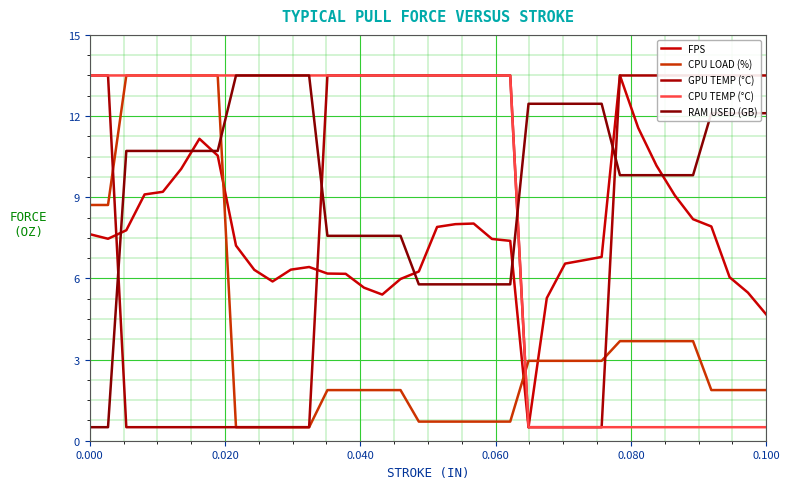

Reading left to right, extract all data points from this chart.

FPS: 7.6	7.5	7.8	9.1	9.2	10.0	11.2	10.5	7.2	6.3	5.9	6.3	6.4	6.2	6.2	5.7	5.4	6.0	6.3	7.9	8.0	8.0	7.5	7.4	0.5	5.3	6.5	6.7	6.8	13.5	11.6	10.2	9.1	8.2	7.9	6.0	5.5	4.7
CPU LOAD (%): 8.7	8.7	13.5	13.5	13.5	13.5	13.5	13.5	0.5	0.5	0.5	0.5	0.5	1.9	1.9	1.9	1.9	1.9	0.7	0.7	0.7	0.7	0.7	0.7	3.0	3.0	3.0	3.0	3.0	3.7	3.7	3.7	3.7	3.7	1.9	1.9	1.9	1.9
GPU TEMP (°C): 13.5	13.5	0.5	0.5	0.5	0.5	0.5	0.5	0.5	0.5	0.5	0.5	0.5	13.5	13.5	13.5	13.5	13.5	13.5	13.5	13.5	13.5	13.5	13.5	0.5	0.5	0.5	0.5	0.5	13.5	13.5	13.5	13.5	13.5	13.5	13.5	13.5	13.5
CPU TEMP (°C): 13.5	13.5	13.5	13.5	13.5	13.5	13.5	13.5	13.5	13.5	13.5	13.5	13.5	13.5	13.5	13.5	13.5	13.5	13.5	13.5	13.5	13.5	13.5	13.5	0.5	0.5	0.5	0.5	0.5	0.5	0.5	0.5	0.5	0.5	0.5	0.5	0.5	0.5
RAM USED (GB): 0.5	0.5	10.7	10.7	10.7	10.7	10.7	10.7	13.5	13.5	13.5	13.5	13.5	7.6	7.6	7.6	7.6	7.6	5.8	5.8	5.8	5.8	5.8	5.8	12.5	12.5	12.5	12.5	12.5	9.8	9.8	9.8	9.8	9.8	12.1	12.1	12.1	12.1